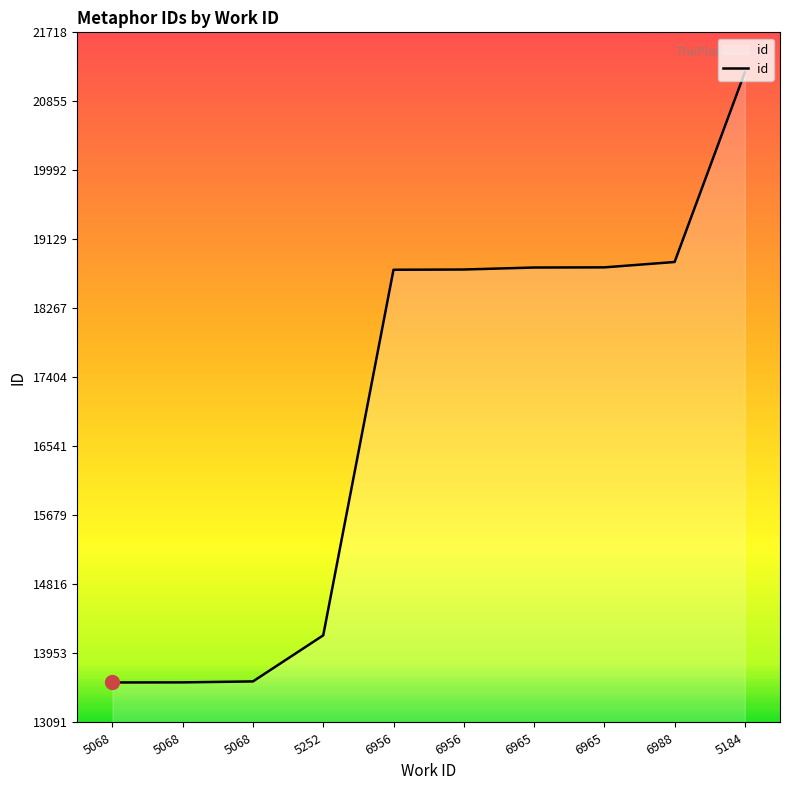

List the labels in order of value, largest first.

5184, 6988, 6965, 6965, 6956, 6956, 5252, 5068, 5068, 5068